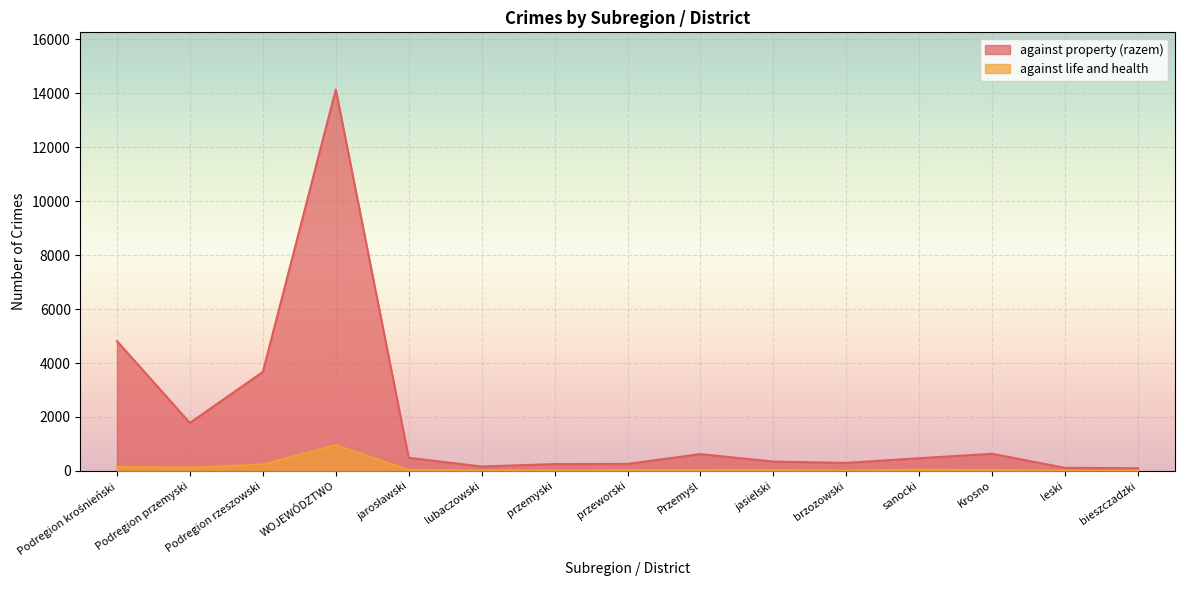

List the labels in order of against life and health value, largest first.

WOJEWÓDZTWO, Podregion rzeszowski, Podregion krośnieński, Podregion przemyski, sanocki, jarosławski, Krosno, jasielski, Przemyśl, przeworski, przemyski, lubaczowski, leski, brzozowski, bieszczadzki